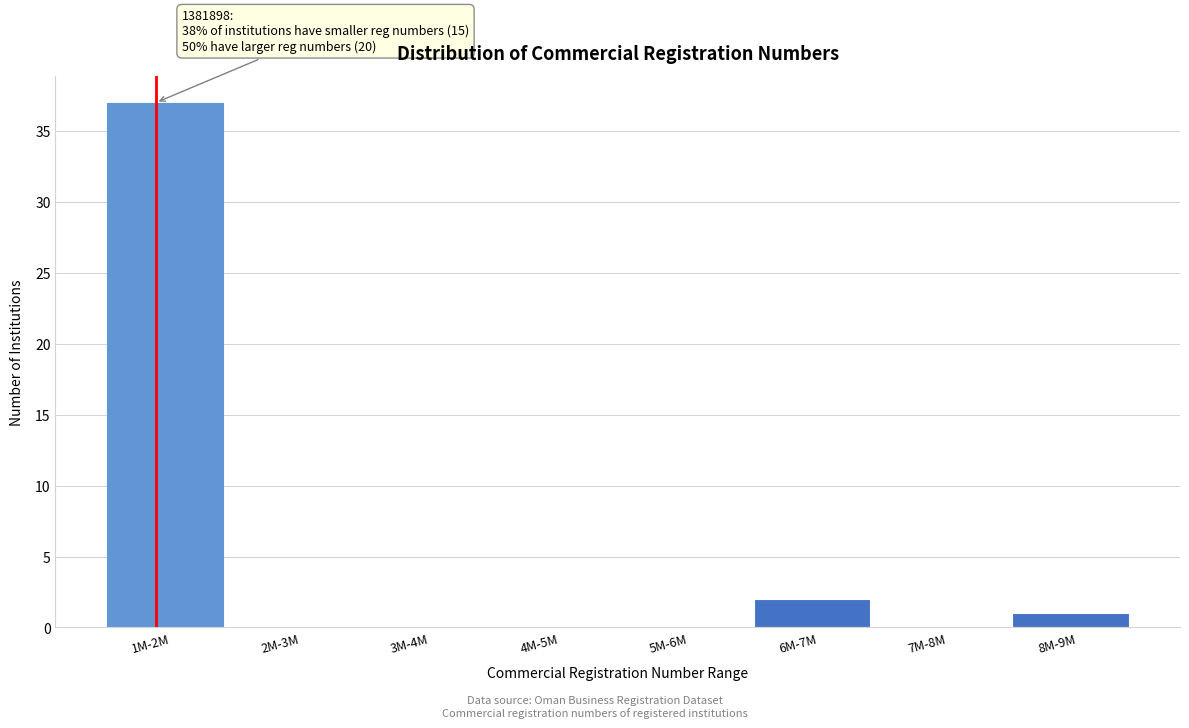

Reading right to left, extract all data points from this chart.

8M-9M=1	7M-8M=0	6M-7M=2	5M-6M=0	4M-5M=0	3M-4M=0	2M-3M=0	1M-2M=37